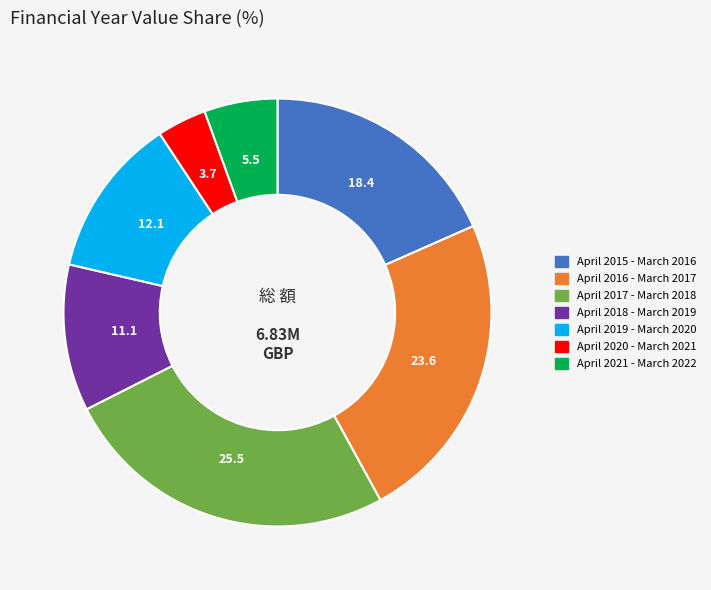

How many segments does this pie chart have?

7